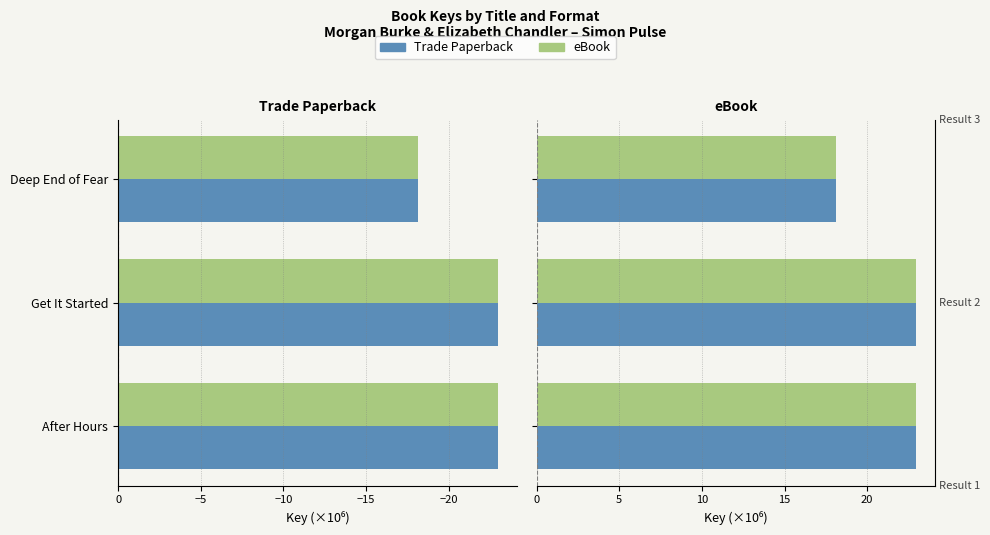

What is the value of the Trade Paperback bar at the 2nd from the left?

23.0